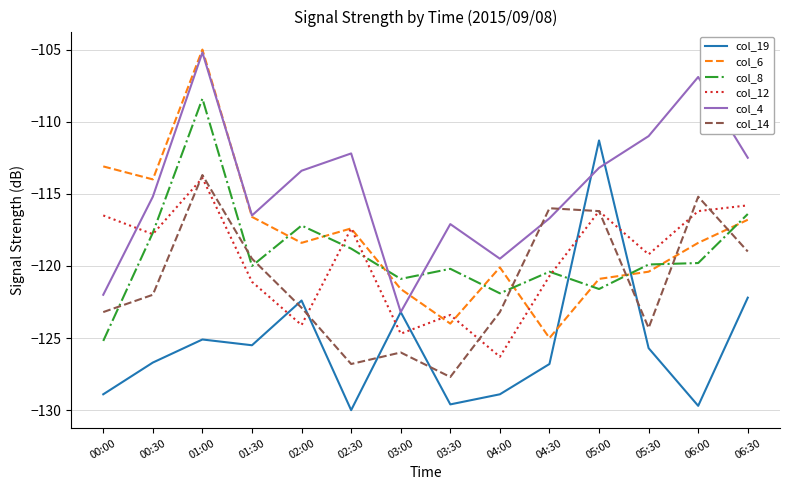

The col_12 series shows -53.2 at 04:30. True or false?

False